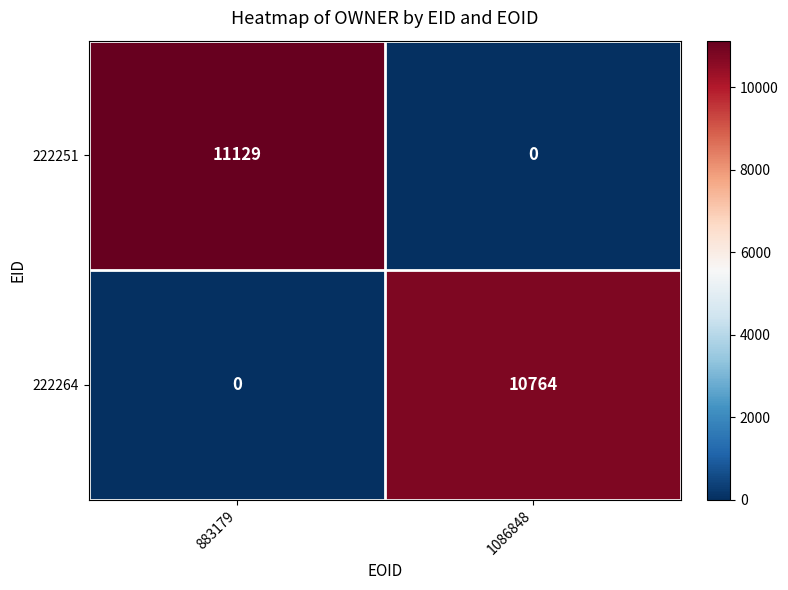

What is the maximum value shown in the chart?

11129